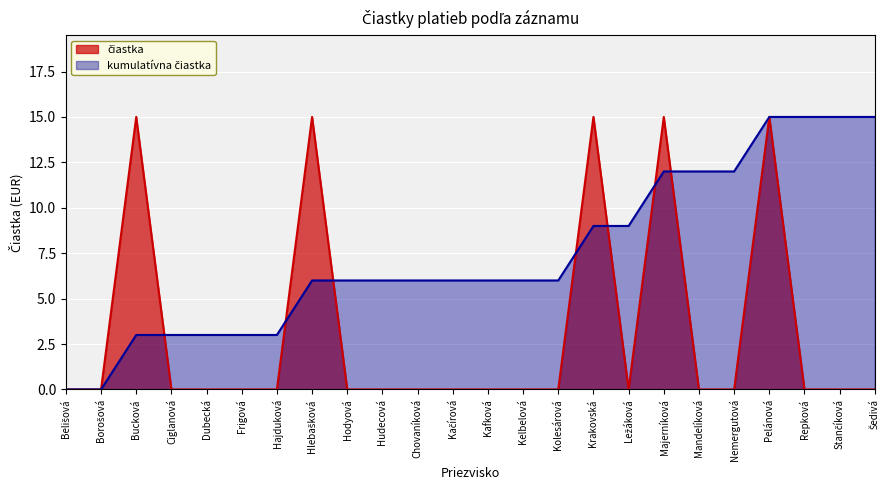

How many lines are shown in the chart?

2